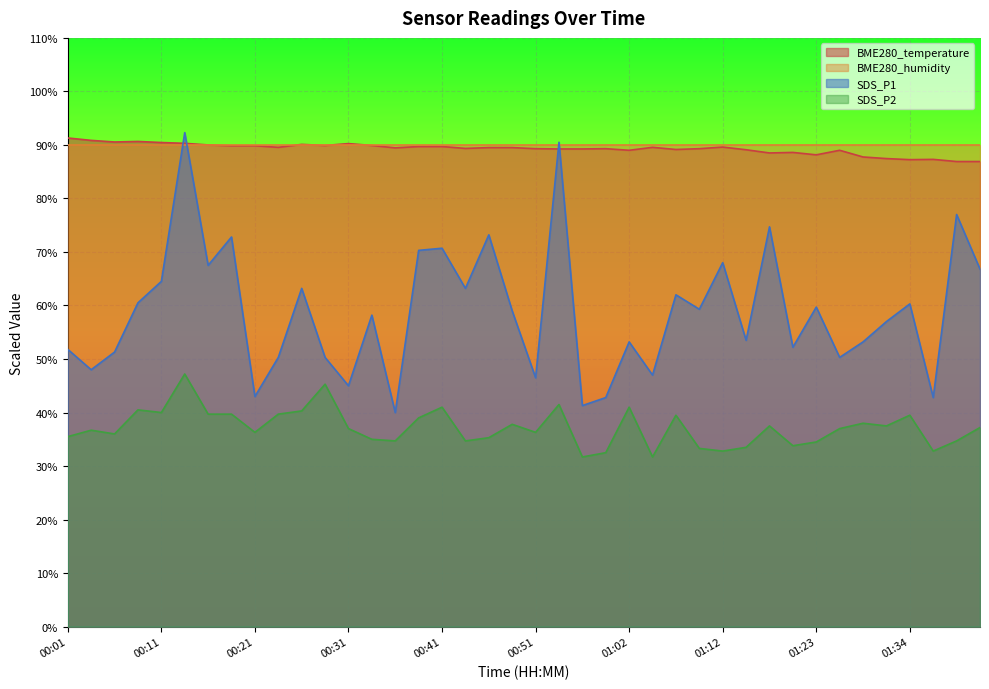

At which category does BME280_temperature reach its first local valley?

00:06